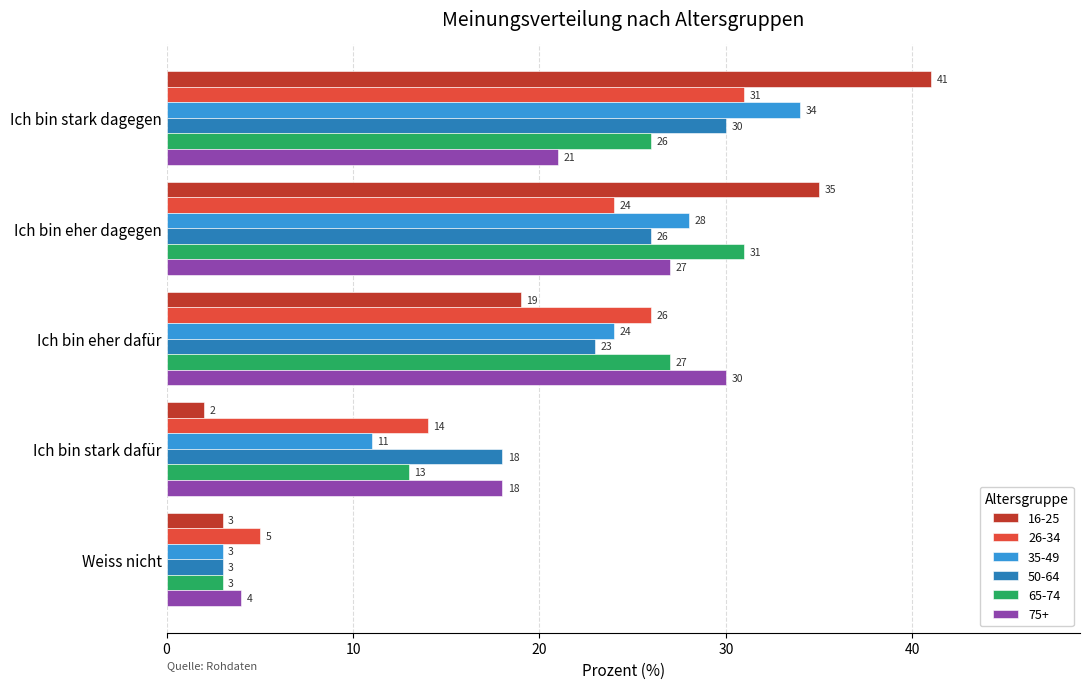

What is the approximate value of 35-49 at Ich bin stark dafür, to the nearest 10?

10